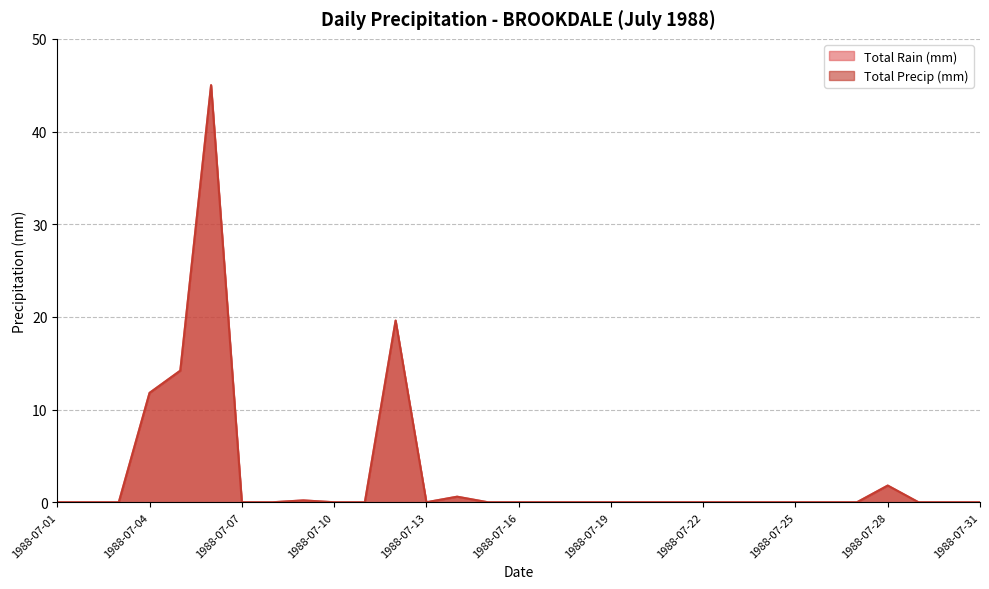

Is the value of Total Rain (mm) at 1988-07-29 greater than the value of Total Precip (mm) at 1988-07-05?

No